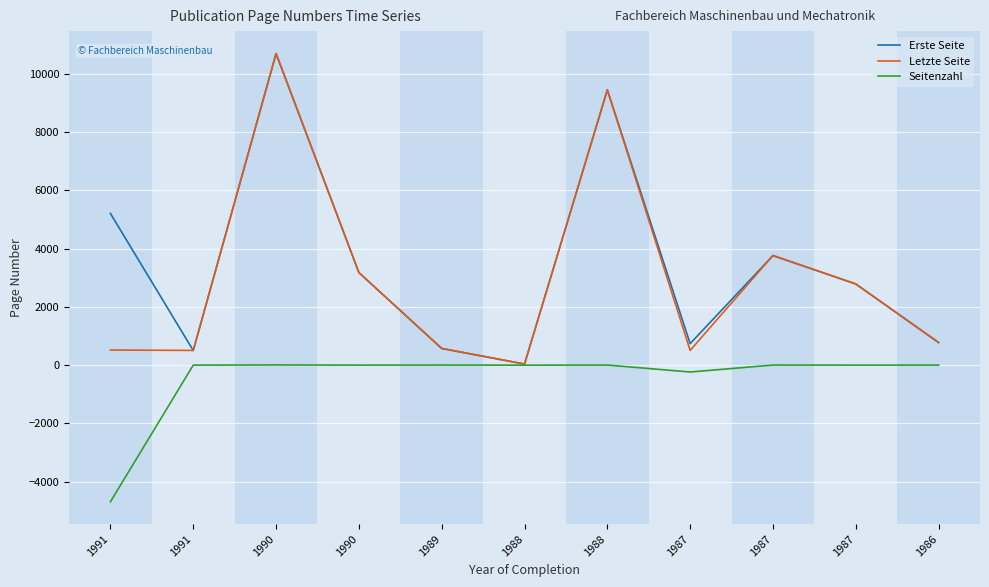

True or false: Letzte Seite and Seitenzahl intersect in this chart.

False